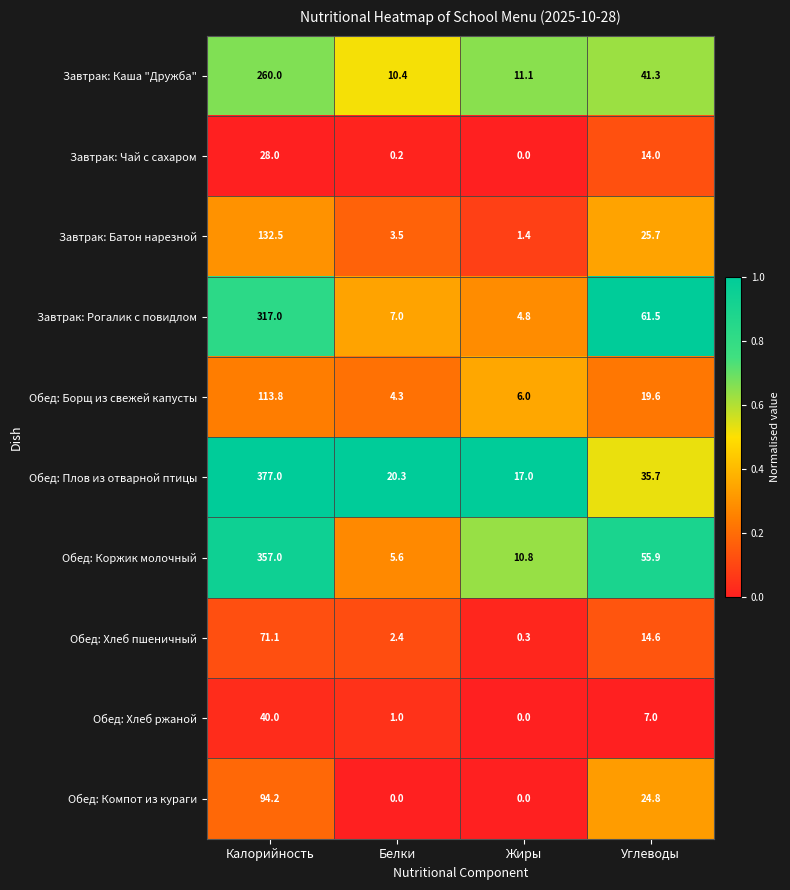

What is the greatest value displayed?

377.0